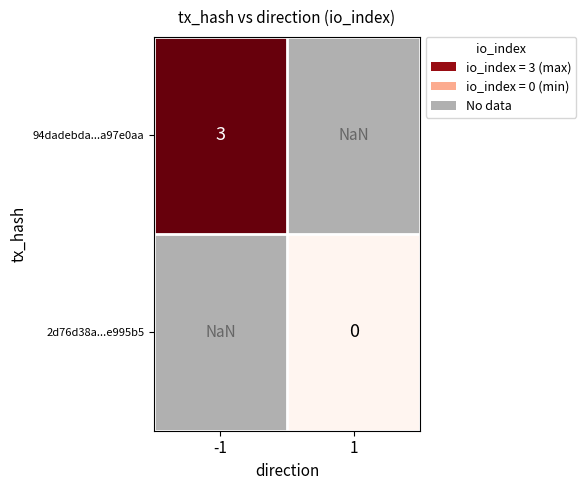

The value of 94dadebda...a97e0aa at -1 is 1.4. True or false?

False